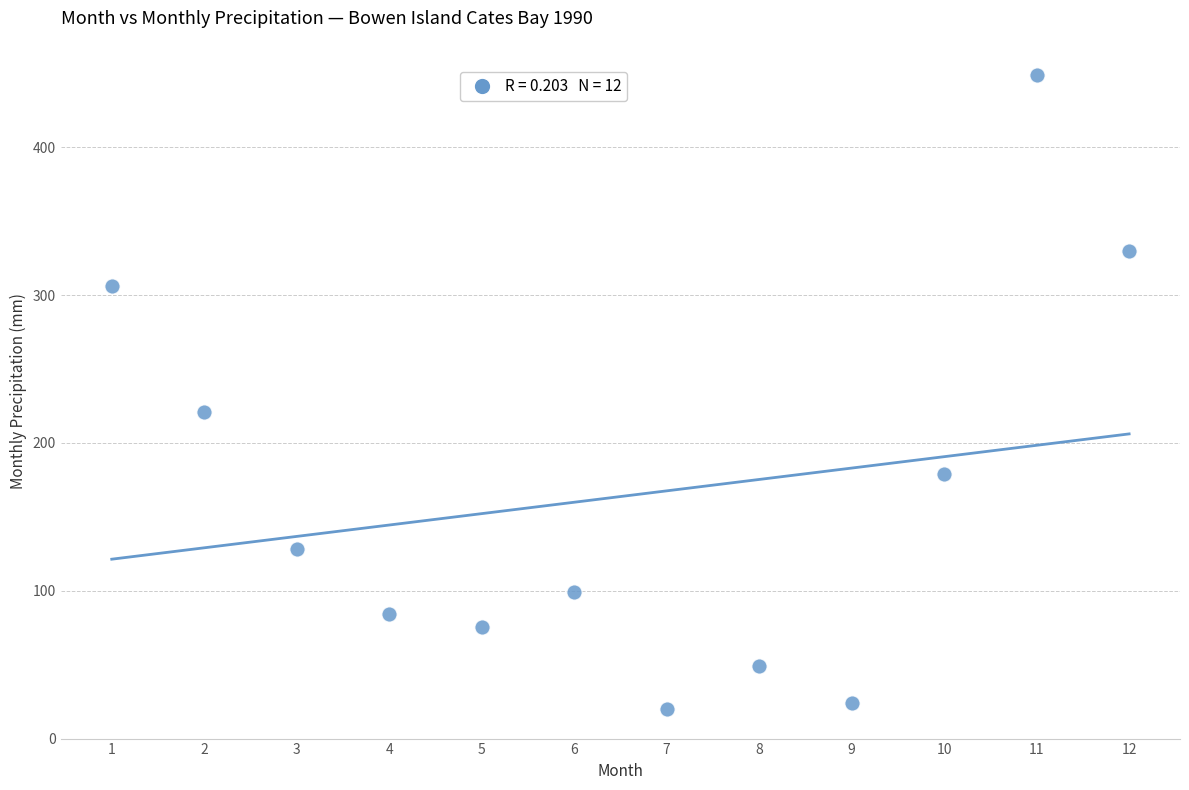

What Y value in the scatter plot is closest to 234?

220.8